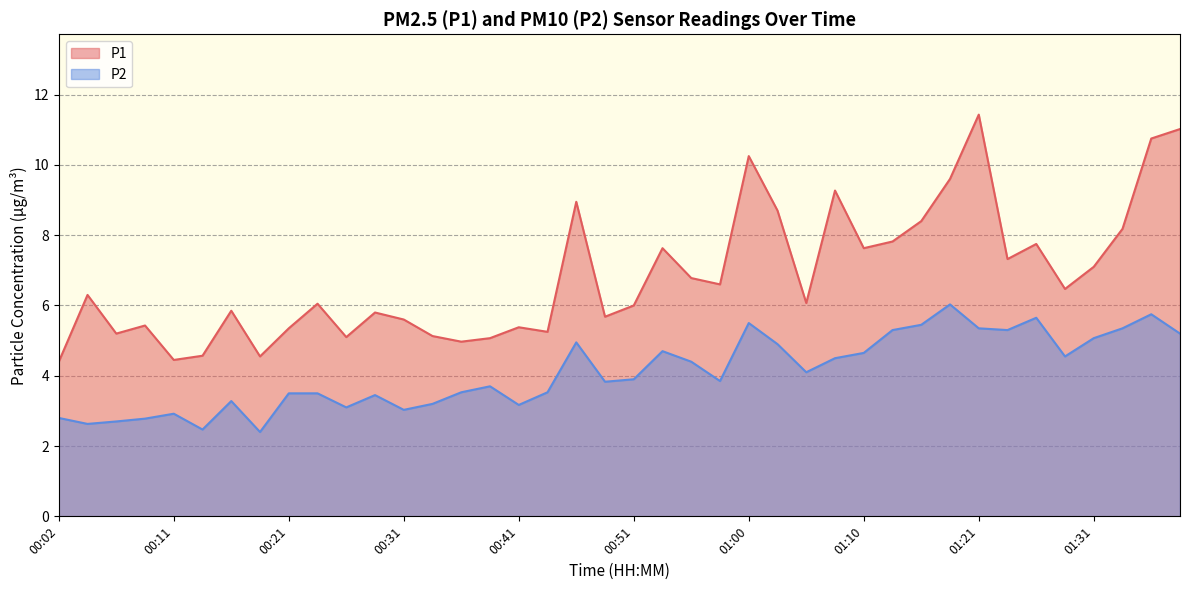

Where is the first local minimum for P1?

00:07